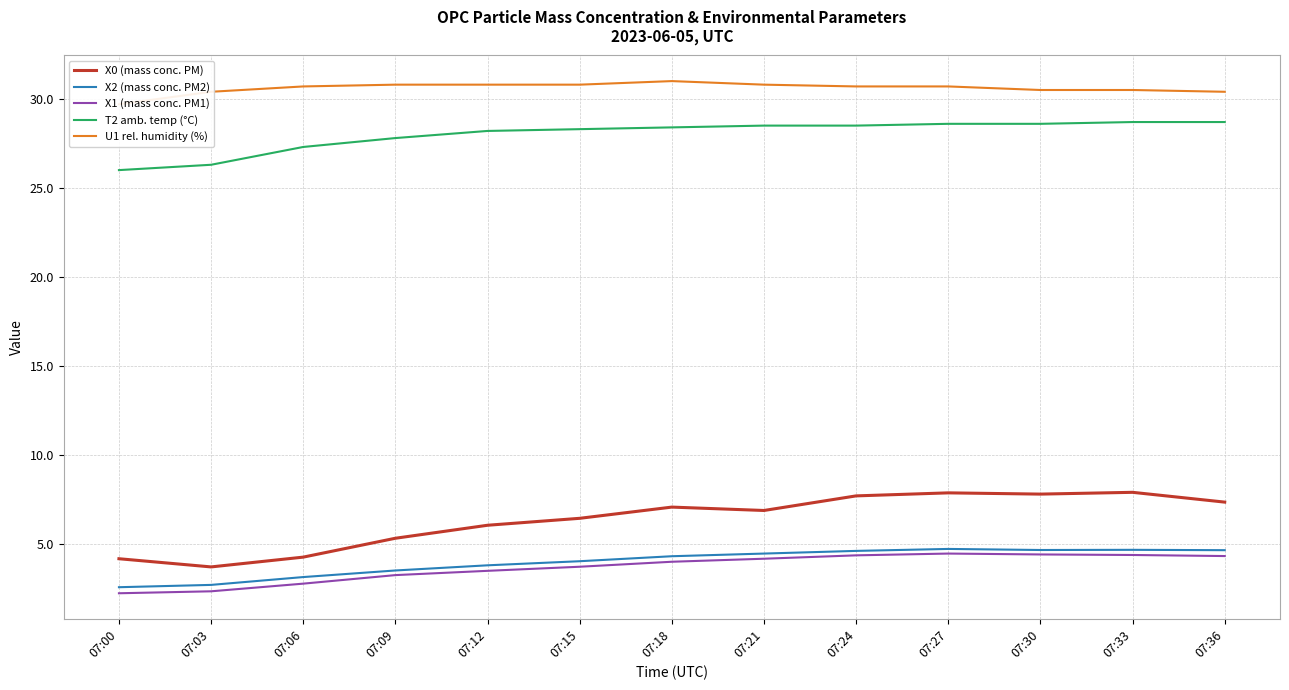

What is the spread (max minus min) of values at 07:27?

26.2